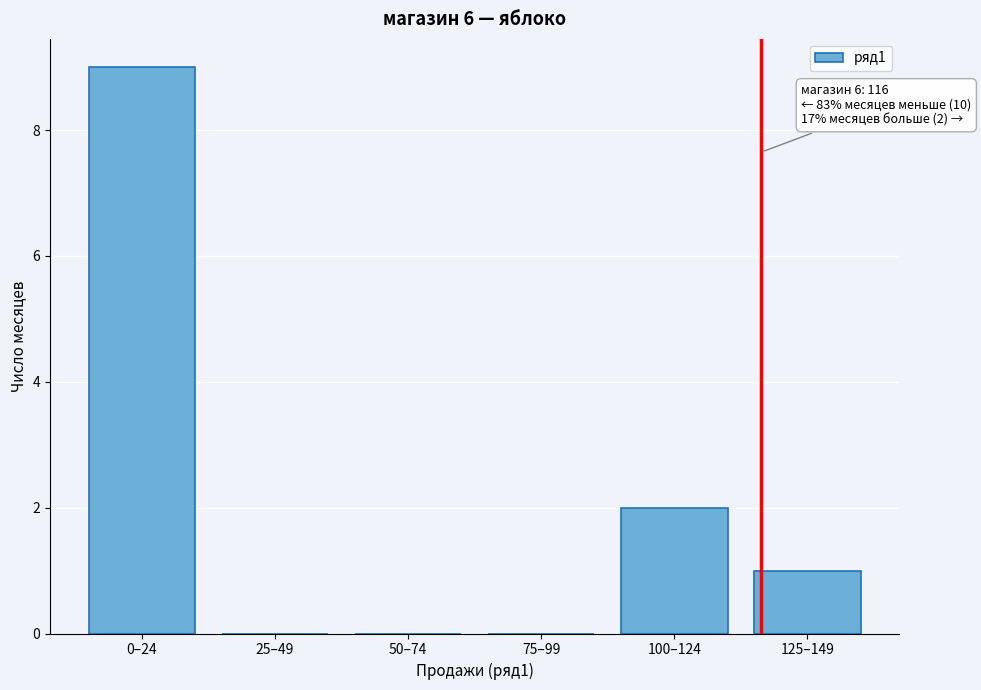

Reading left to right, what are all the values shown in this chart?

0–24=9	25–49=0	50–74=0	75–99=0	100–124=2	125–149=1